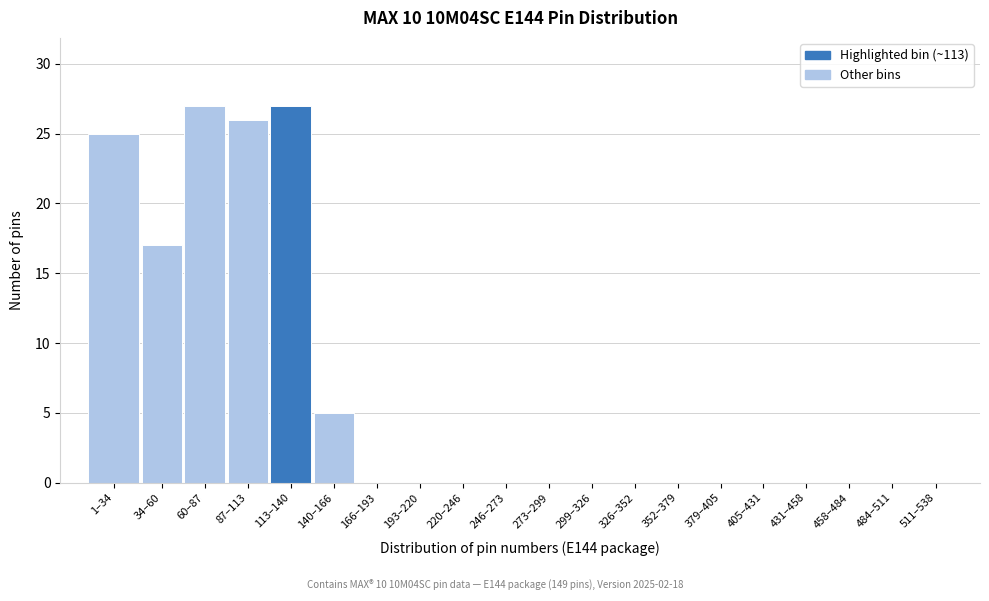

Reading left to right, extract all data points from this chart.

1–34=25	34–60=17	60–87=27	87–113=26	113–140=27	140–166=5	166–193=0	193–220=0	220–246=0	246–273=0	273–299=0	299–326=0	326–352=0	352–379=0	379–405=0	405–431=0	431–458=0	458–484=0	484–511=0	511–538=0